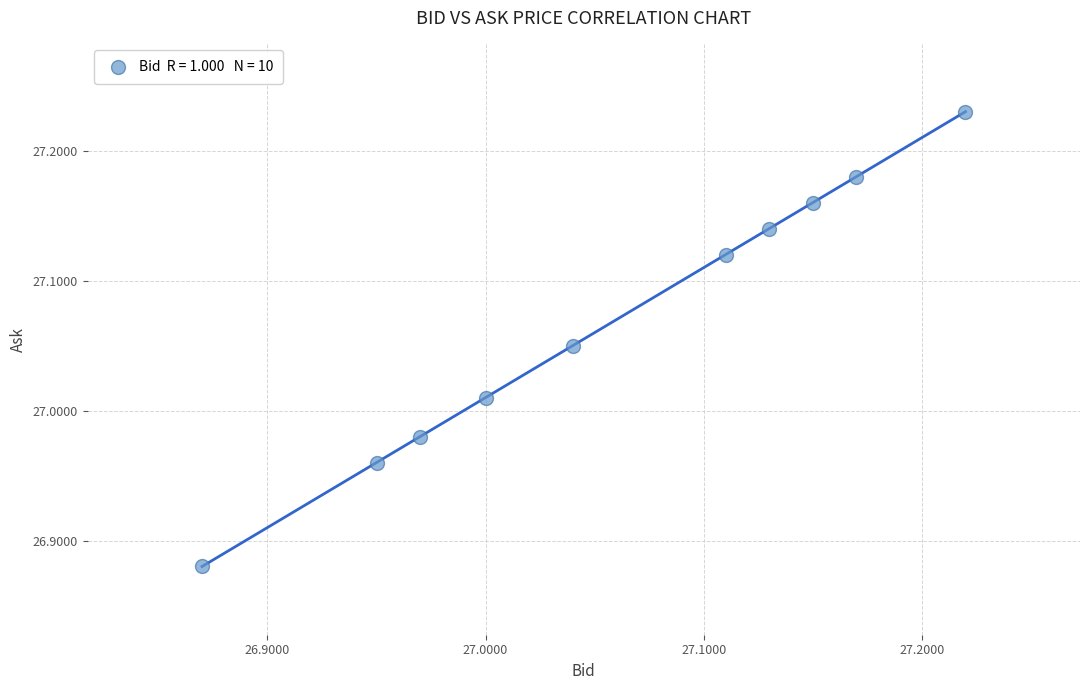

What is the range of X values (max minus min)?

0.3